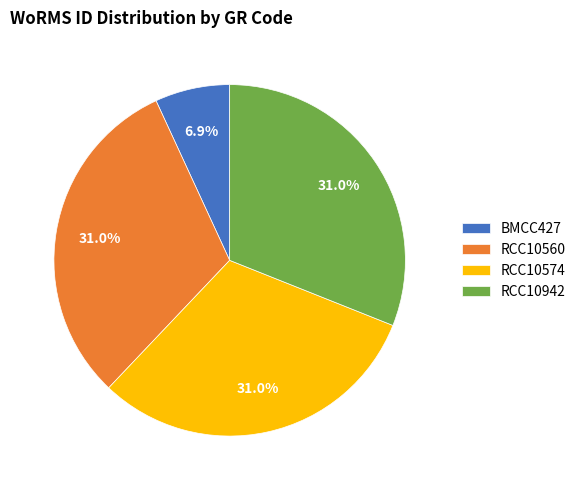

To the nearest percent, what is the combined percentage of BMCC427 and RCC10560?

38%